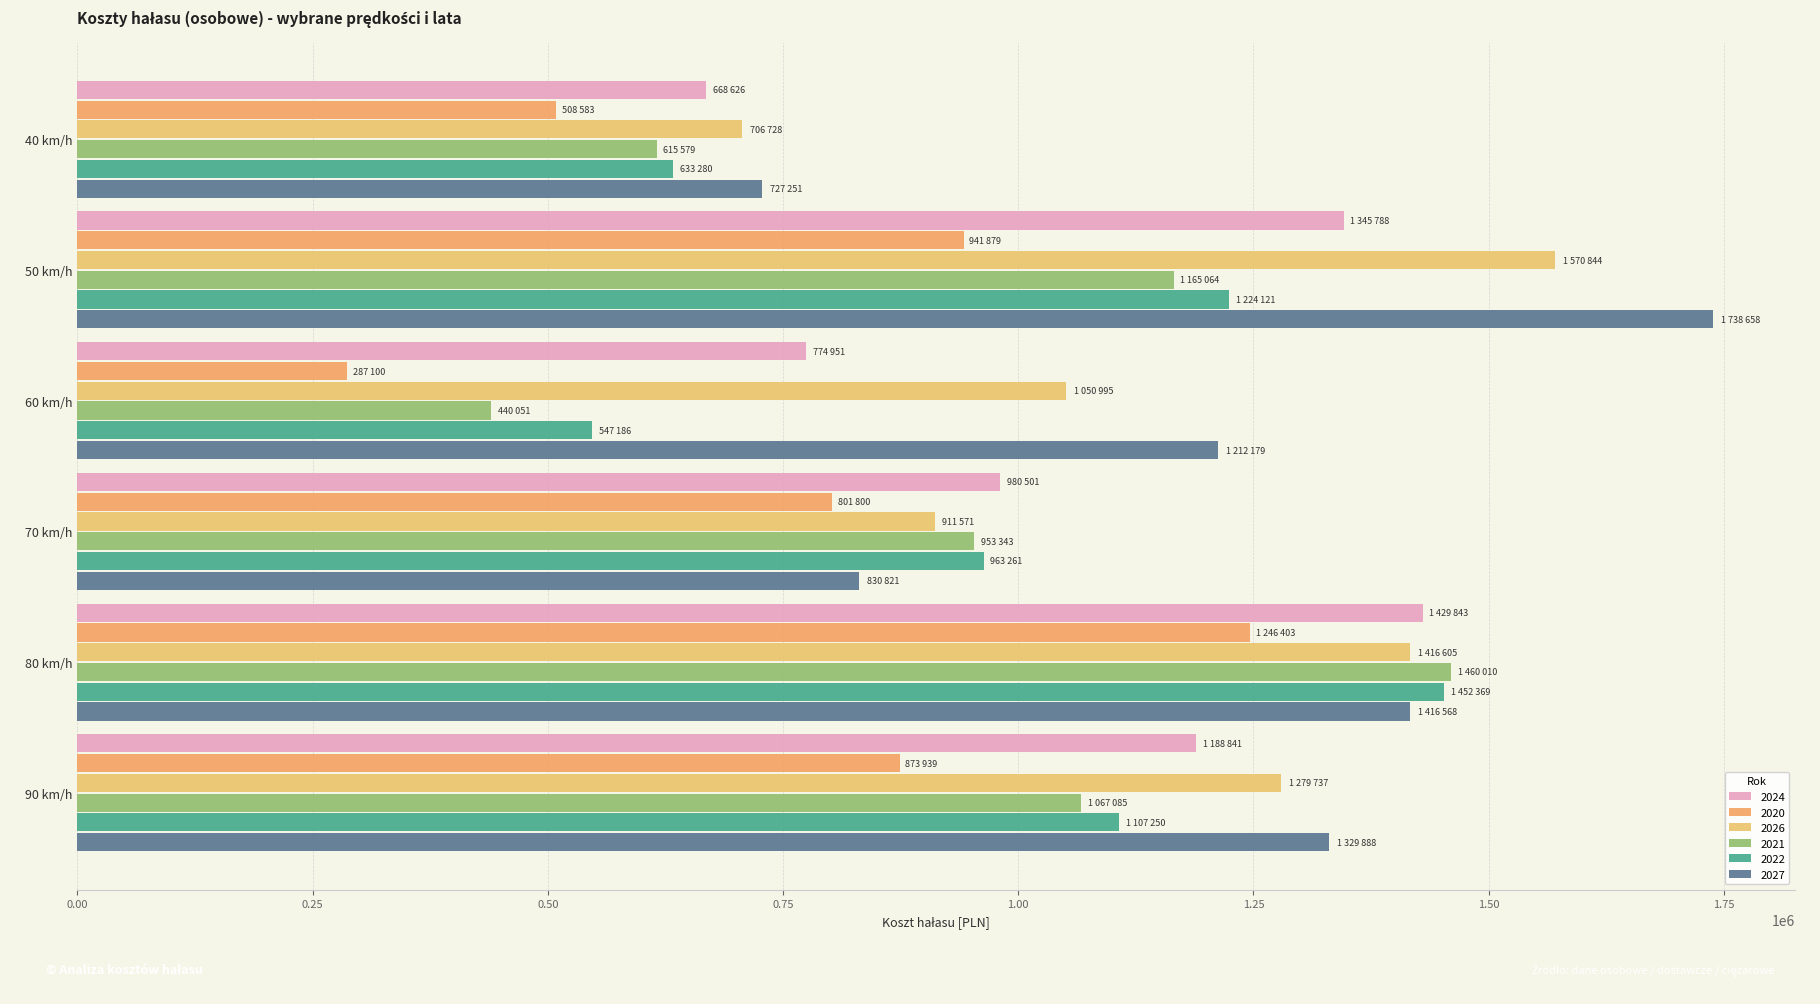

Is the value of 2026 at 50 km/h greater than the value of 2024 at 80 km/h?

Yes